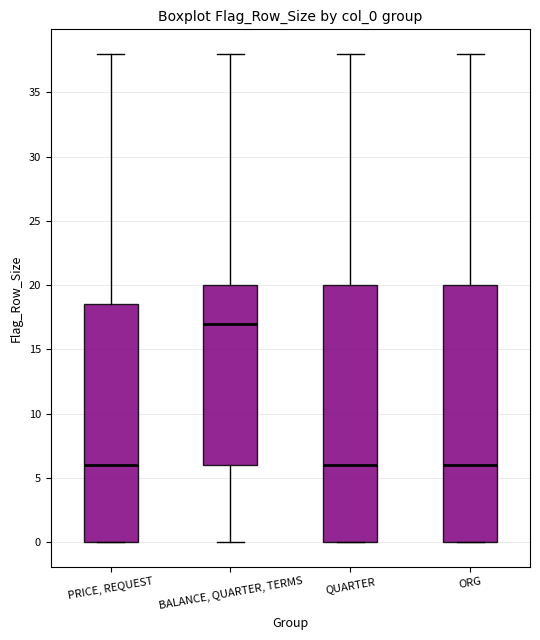

Which box's median line is the highest?

BALANCE, QUARTER, TERMS